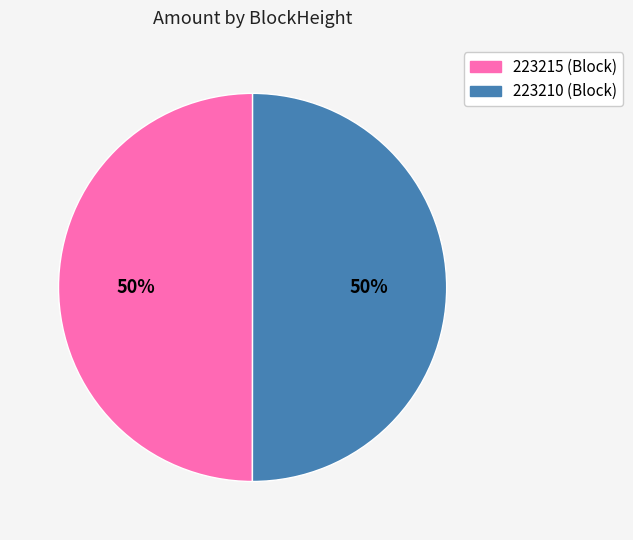

To the nearest percent, what percentage of the pie is 223210?

50%